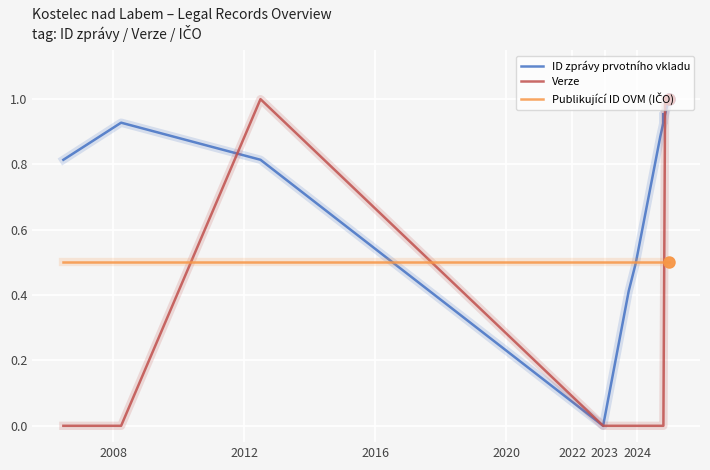

The Publikující ID OVM (IČO) series shows 0.5 at 2012. True or false?

True